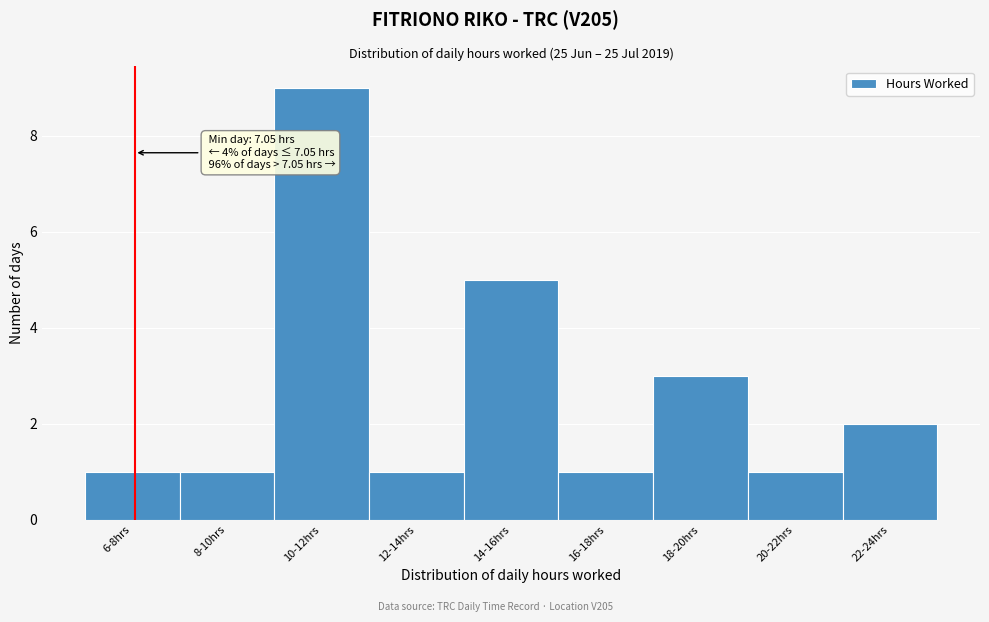

Reading right to left, transcribe all the data shown in this chart.

2	1	3	1	5	1	9	1	1